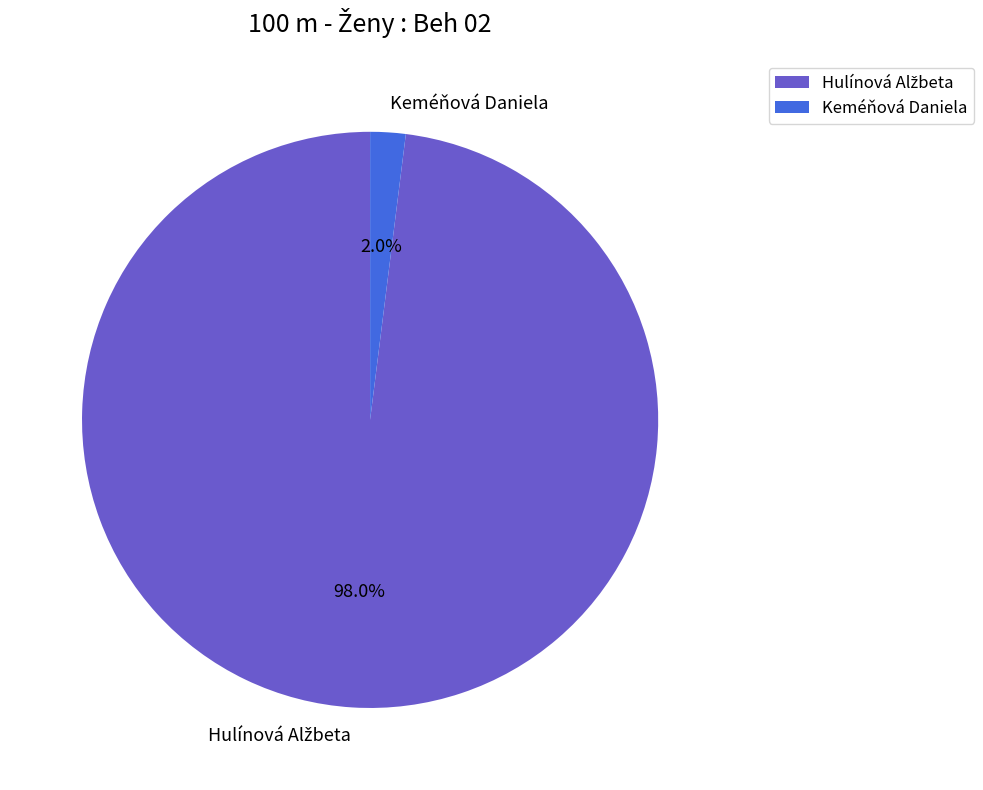

How many slices are in this pie chart?

2